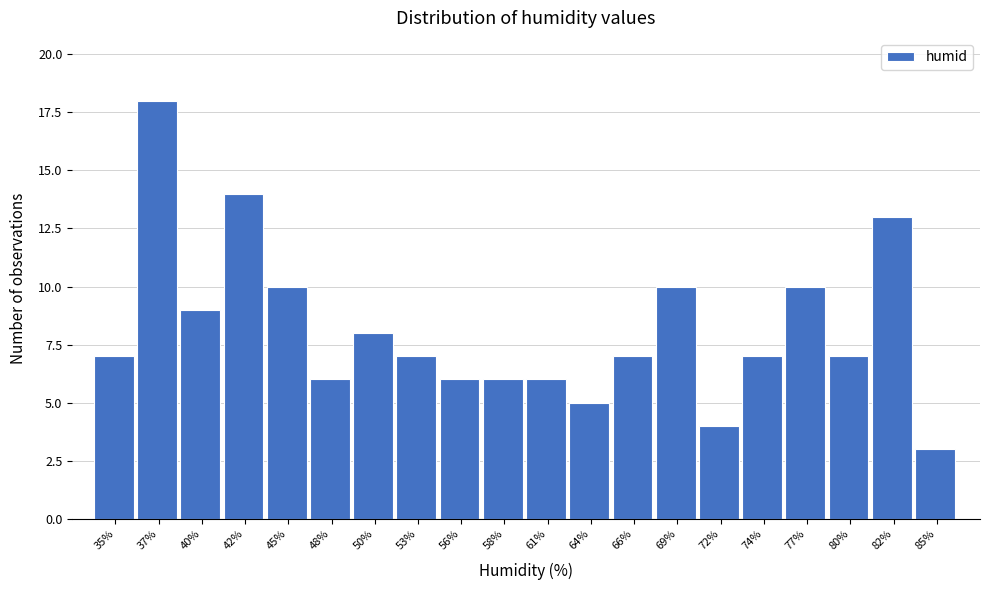

Reading left to right, what are all the values shown in this chart?

7	18	9	14	10	6	8	7	6	6	6	5	7	10	4	7	10	7	13	3